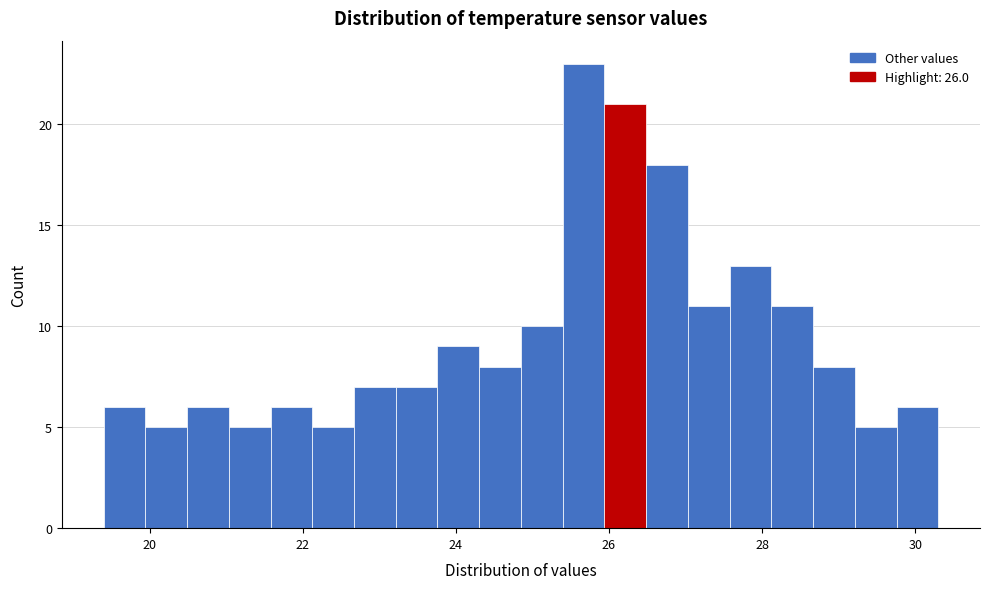

Read against the x-axis, roughly where is the centre of the tallest bar?

25.6